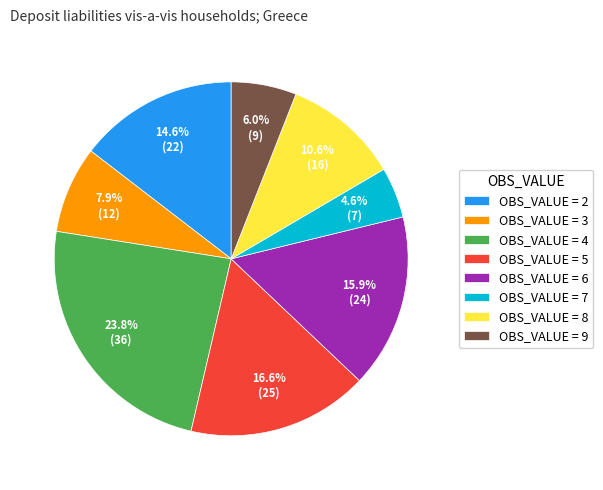

Rank the categories by value from lowest to highest.

OBS_VALUE = 7, OBS_VALUE = 9, OBS_VALUE = 3, OBS_VALUE = 8, OBS_VALUE = 2, OBS_VALUE = 6, OBS_VALUE = 5, OBS_VALUE = 4